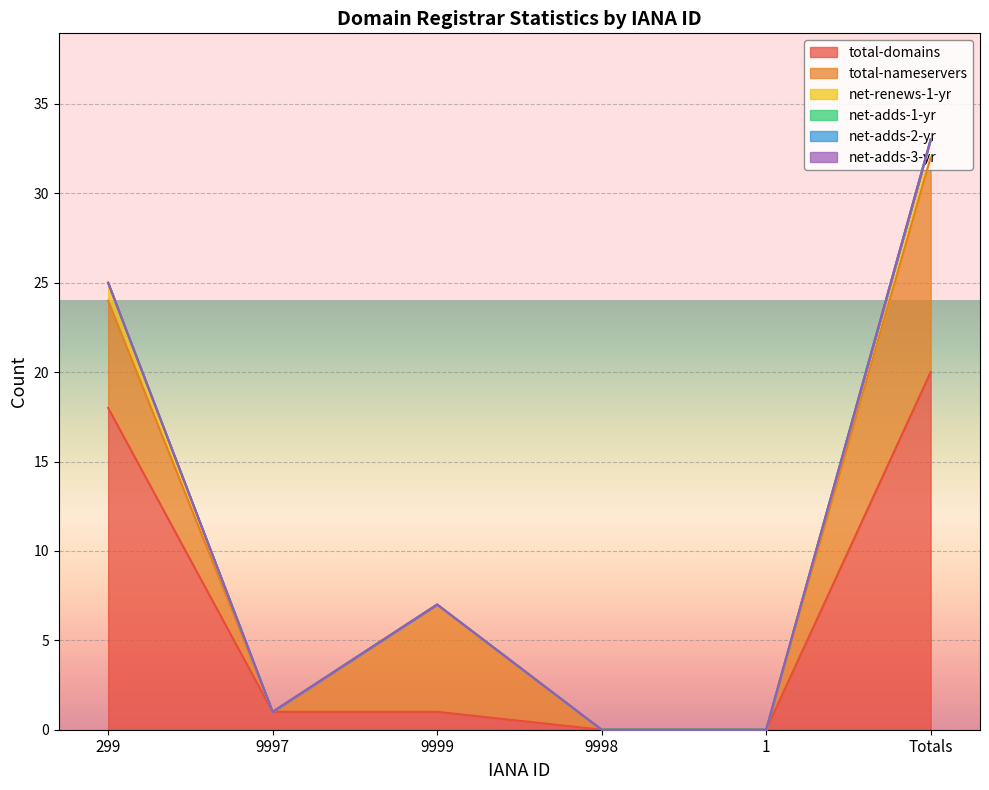

What is the sum of the net-renews-1-yr values at 299 and 9998?

1